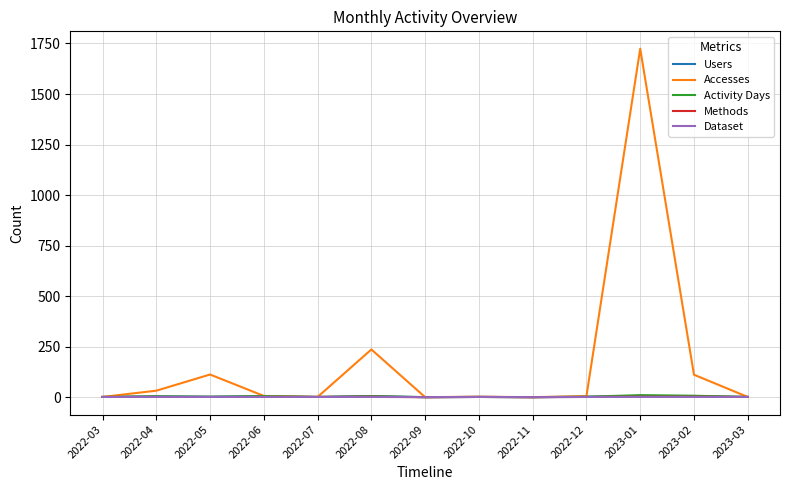

At which category is the sum across all series the highest?

2023-01